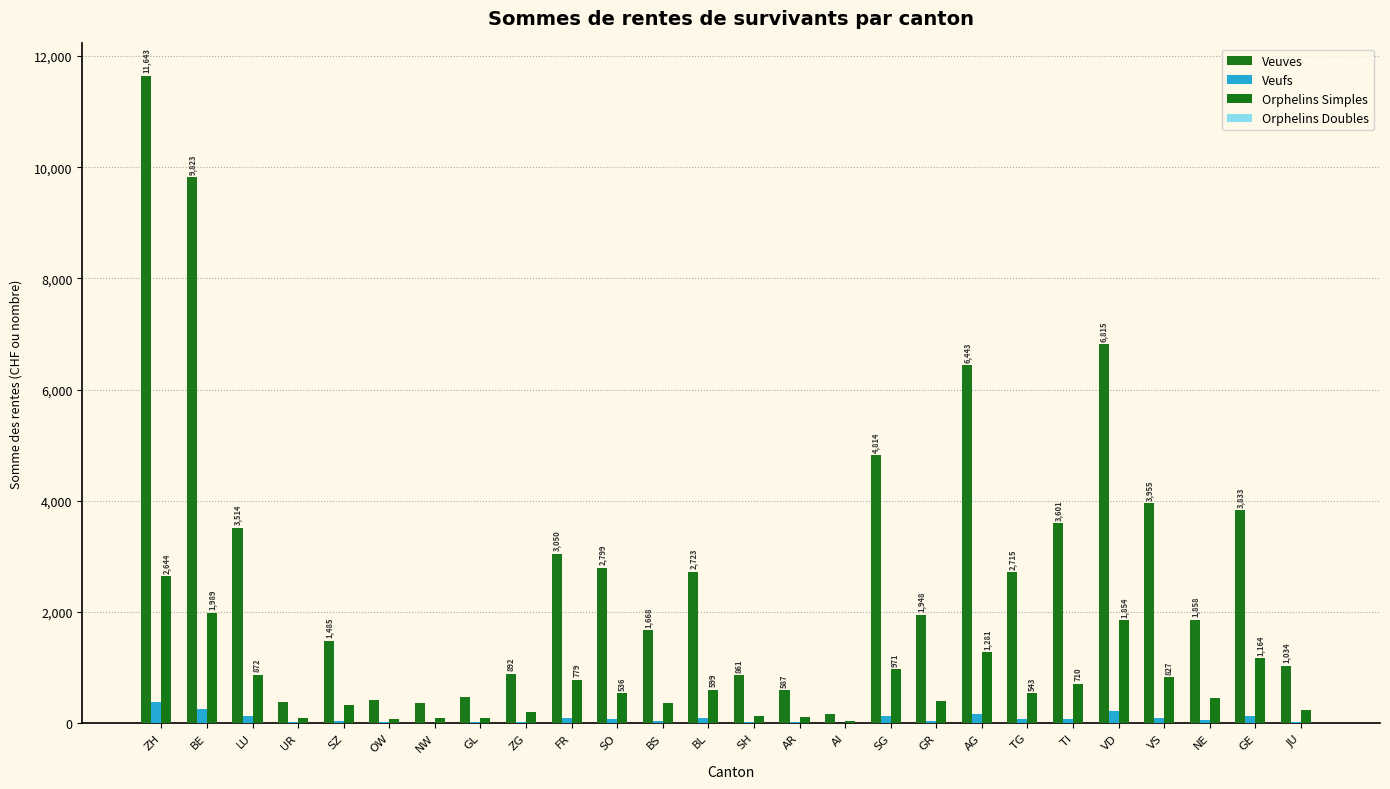

What is the approximate value of Veufs at BS, to the nearest 10?

40